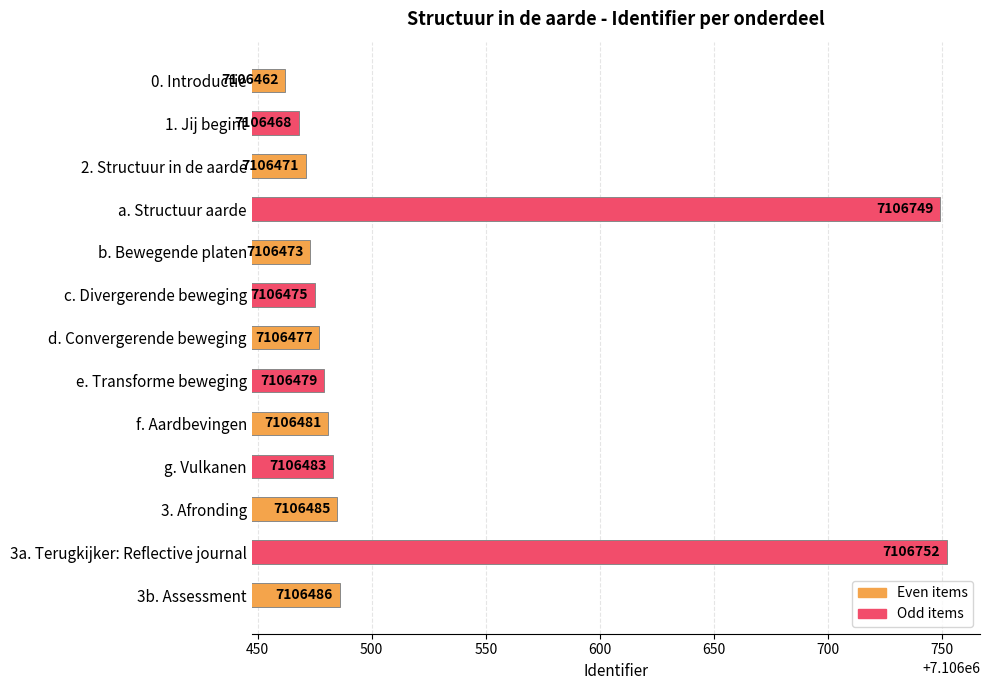

Reading bottom to top, list all the values displayed in this chart.

7106486	7106752	7106485	7106483	7106481	7106479	7106477	7106475	7106473	7106749	7106471	7106468	7106462